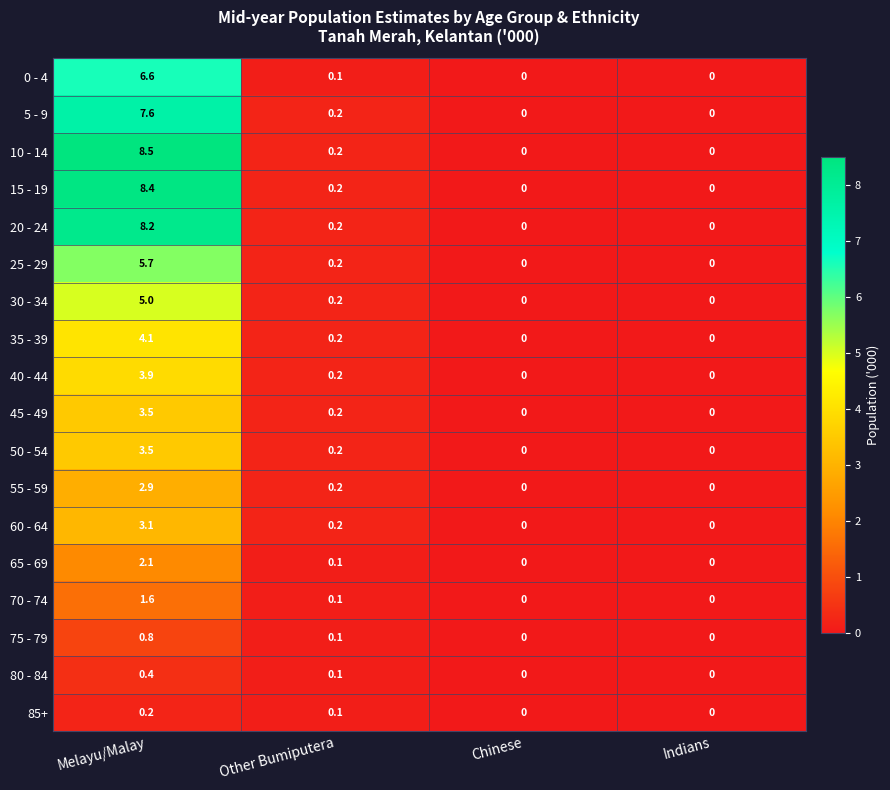

How many values in the 75 - 79 series exceed 0?

2